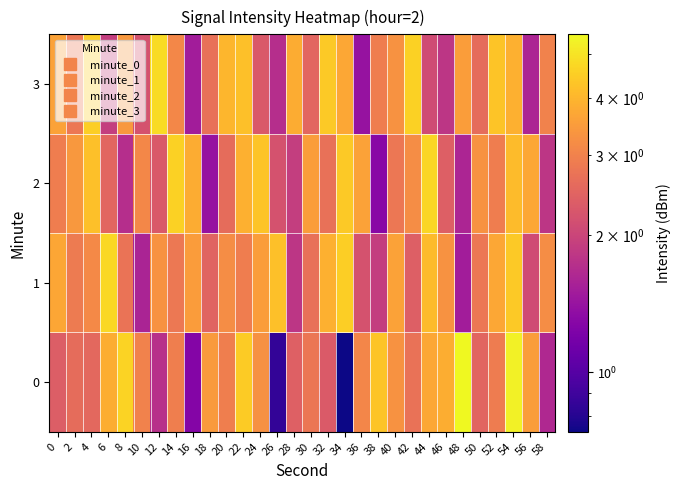

Reading left to right, what are all the values shown in this chart?

0: 0=2.4	2=2.6	4=2.5	6=3.8	8=4.6	10=3.0	12=1.7	14=2.9	16=1.3	18=3.5	20=2.9	22=4.5	24=3.3	26=0.8	28=2.4	30=2.8	32=2.3	34=0.7	36=3.1	38=4.3	40=3.3	42=2.7	44=3.7	46=3.8	48=5.5	50=2.5	52=2.9	54=5.3	56=3.5	58=1.6
1: 0=3.7	2=2.9	4=3.1	6=4.7	8=2.7	10=1.6	12=3.3	14=2.8	16=3.5	18=2.5	20=3.2	22=2.9	24=3.5	26=4.2	28=1.8	30=2.7	32=3.9	34=4.5	36=2.2	38=1.9	40=3.6	42=2.4	44=4.1	46=3.3	48=1.5	50=2.8	52=3.7	54=4.4	56=2.1	58=3.2
2: 0=2.9	2=3.4	4=4.2	6=2.5	8=1.7	10=3.1	12=2.3	14=4.6	16=3.8	18=1.4	20=2.6	22=3.9	24=4.3	26=2.2	28=1.9	30=3.5	32=2.7	34=4.4	36=3.6	38=1.3	40=2.8	42=3.2	44=4.7	46=2.4	48=1.6	50=3.3	52=2.9	54=4.1	56=3.7	58=1.8
3: 0=3.6	2=2.8	4=4.5	6=1.9	8=3.4	10=2.2	12=4.8	14=3.1	16=1.5	18=2.7	20=4.0	22=4.2	24=2.3	26=1.7	28=3.8	30=2.5	32=4.4	34=3.7	36=1.4	38=2.9	40=3.3	42=4.6	44=2.1	46=1.8	48=3.5	50=2.6	52=4.3	54=3.9	56=1.6	58=3.0